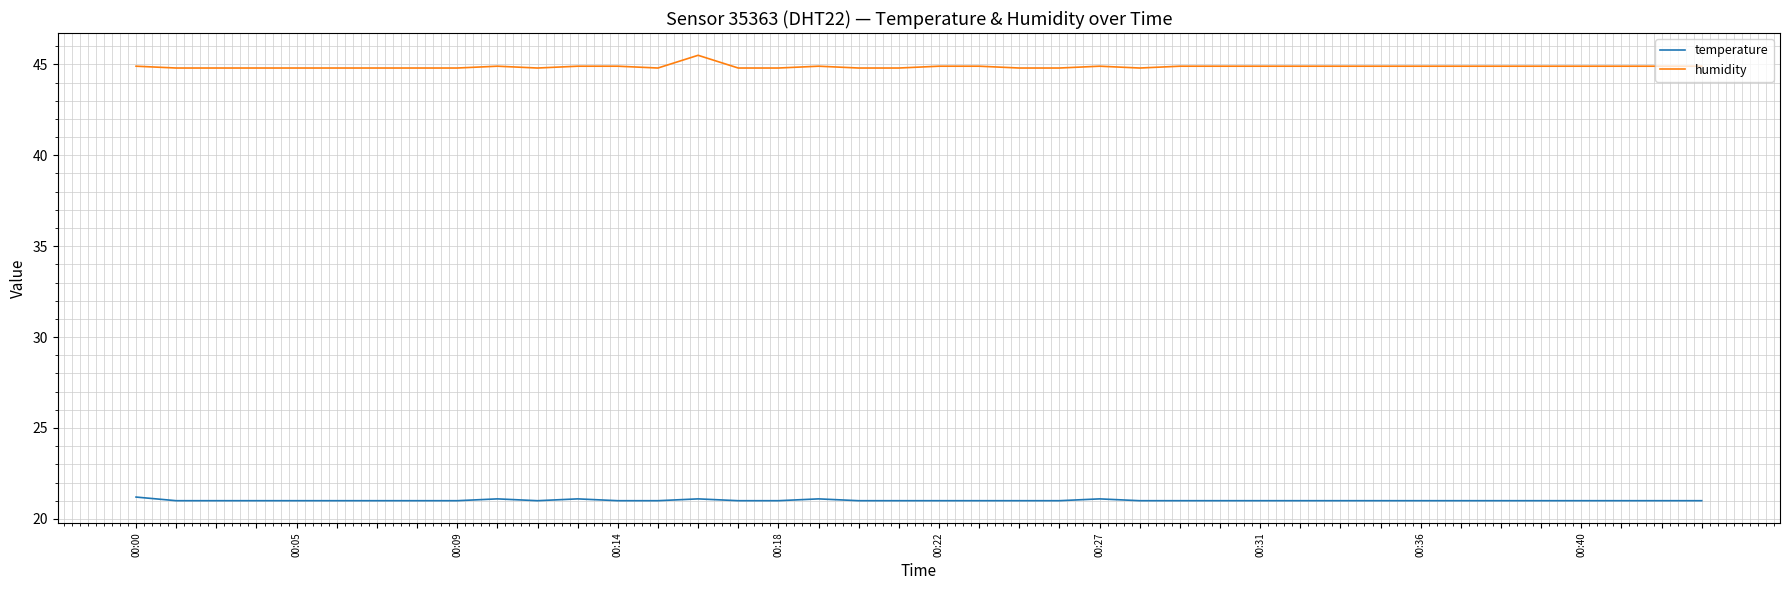

Which series has the largest total across all categories?

humidity